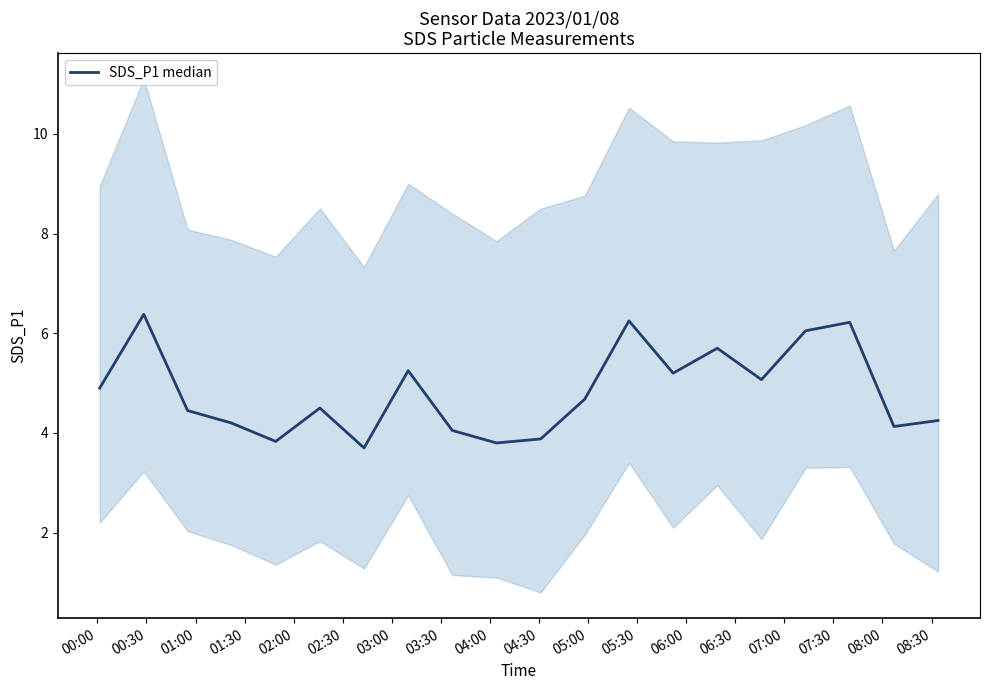

At which category does the chart reach its peak across all series?

00:30